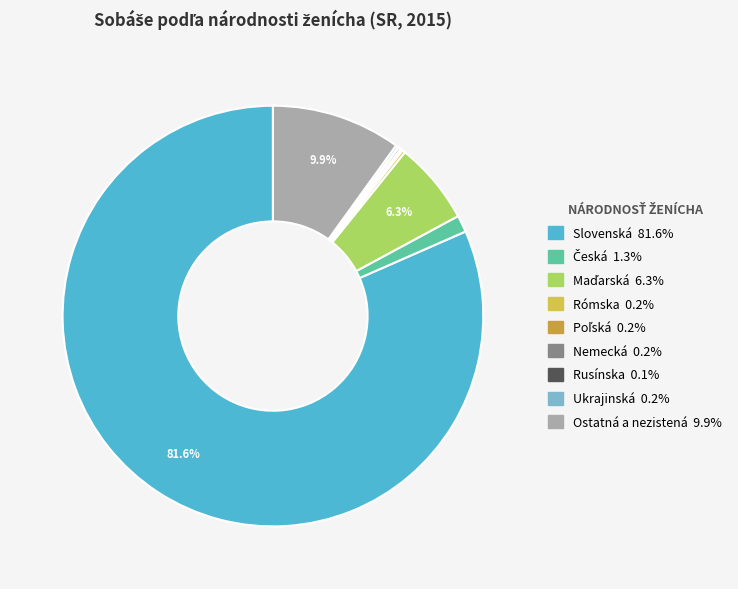

The Maďarská slice represents 6% of the pie. True or false?

True